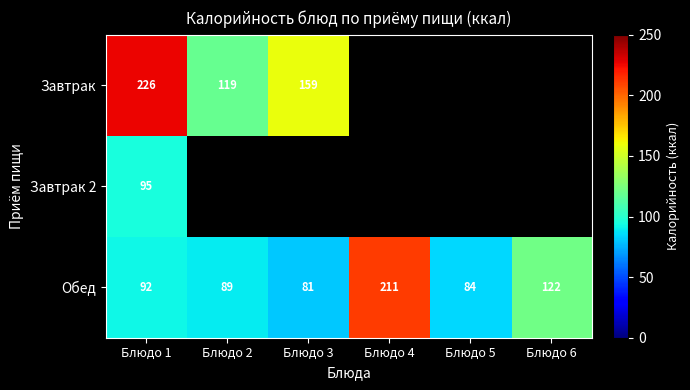

What is the minimum value for Обед?

81